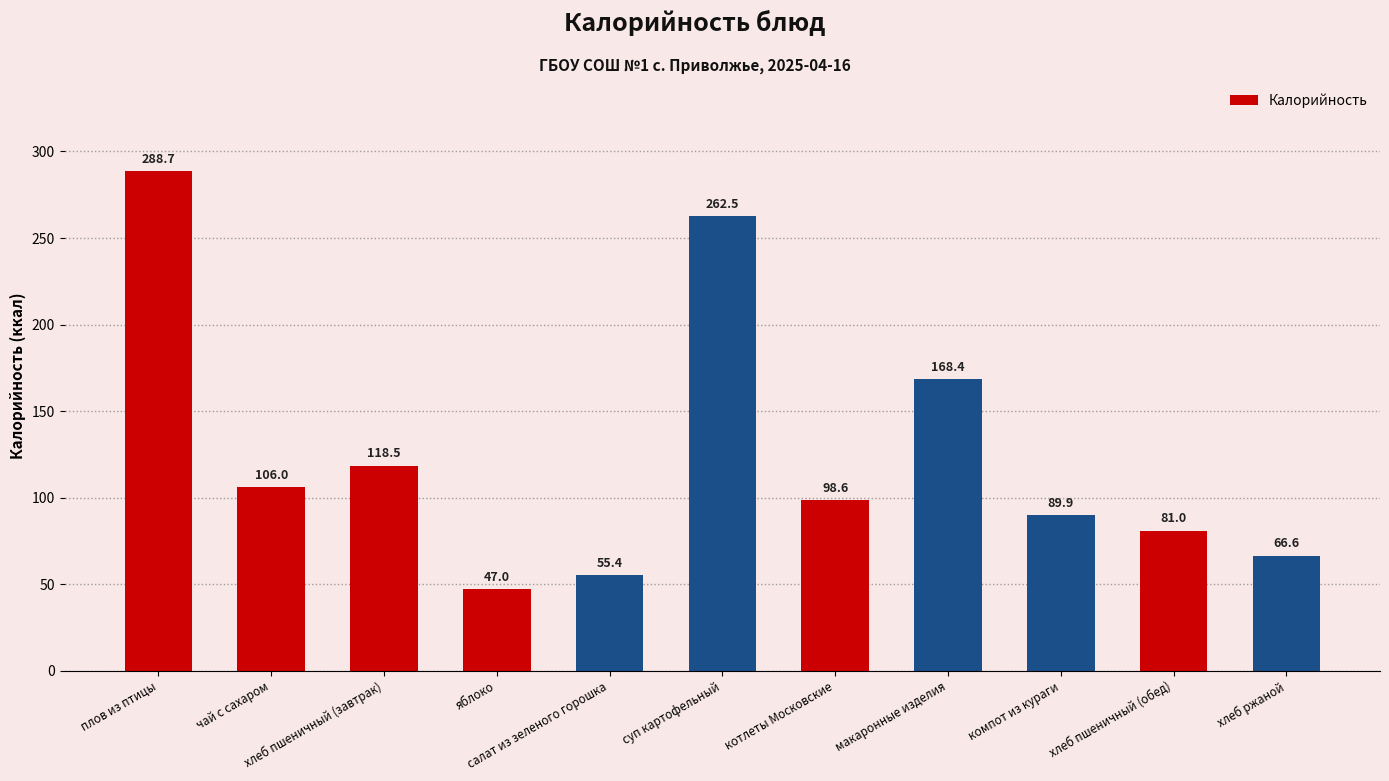

Is it true that the value at хлеб пшеничный (завтрак) is 51.2?

False